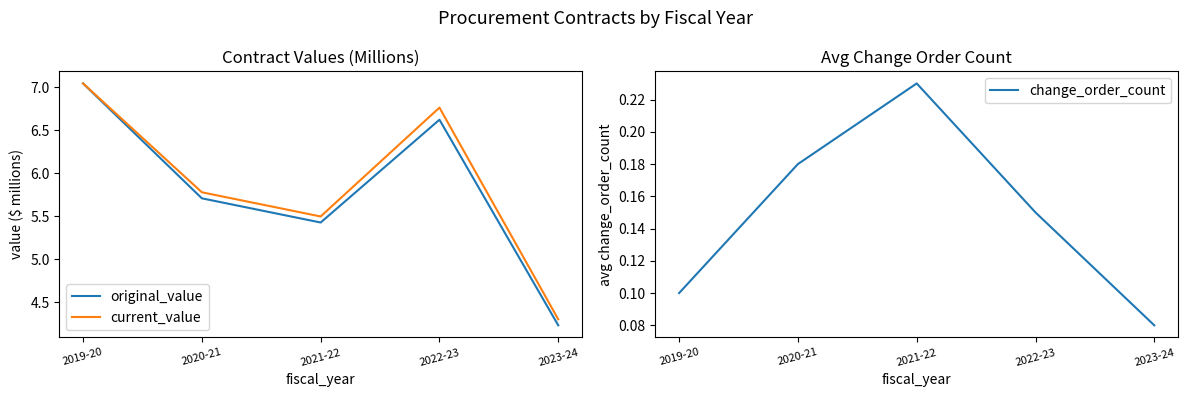

What is the difference between the second highest and minimum values in the change_order_count series?

0.1